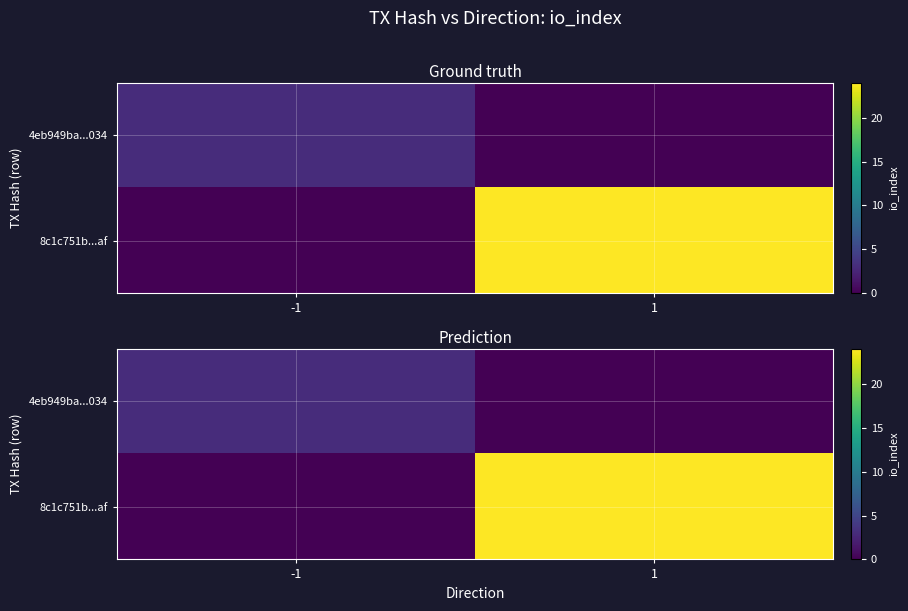

At which category is the sum across all series the highest?

1